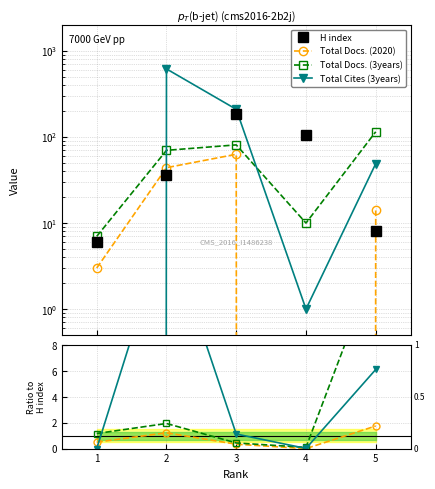

How many data points in Total Cites (3years) are less than 1?

2